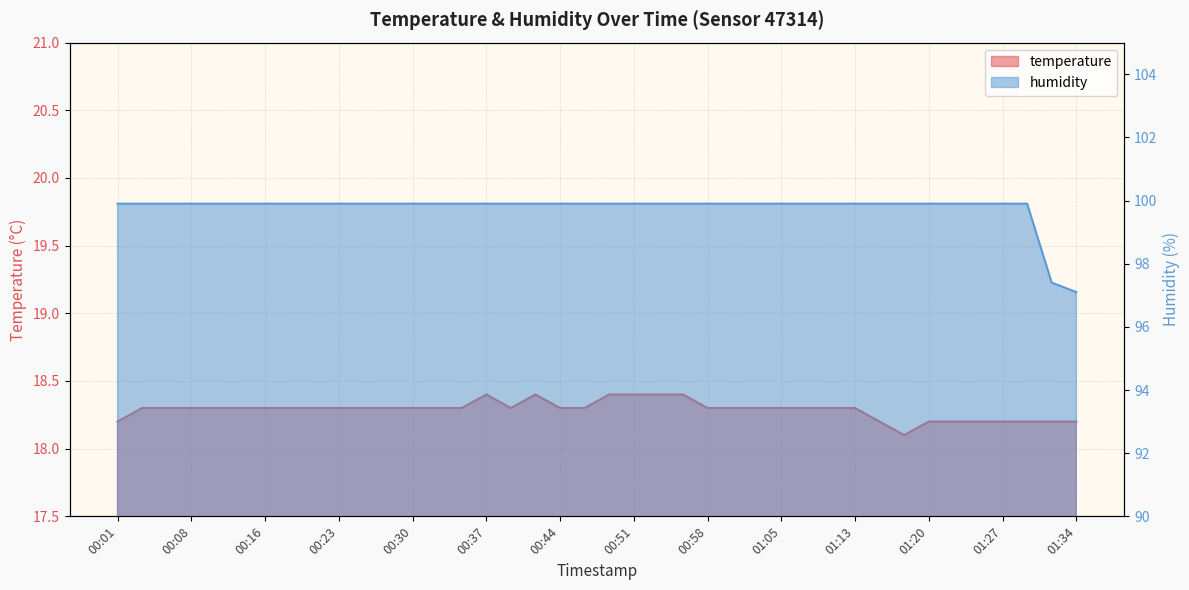

What is the maximum value for humidity?

99.9